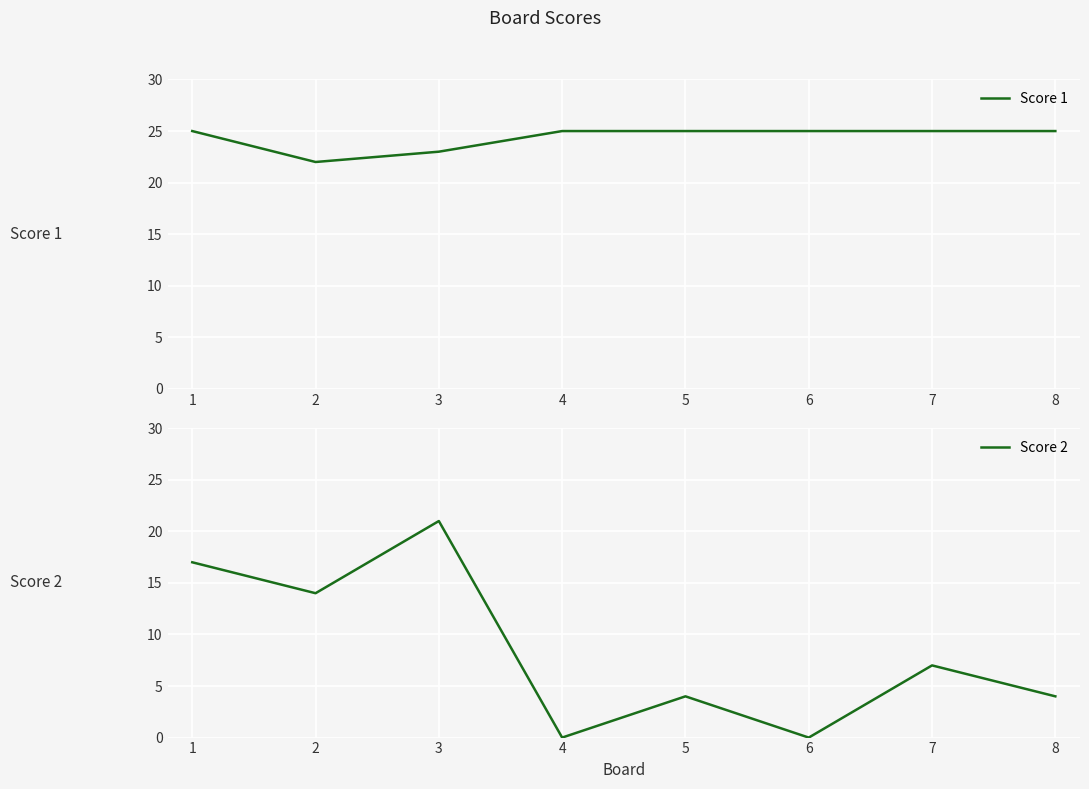

What is the maximum value for Score 1?

25